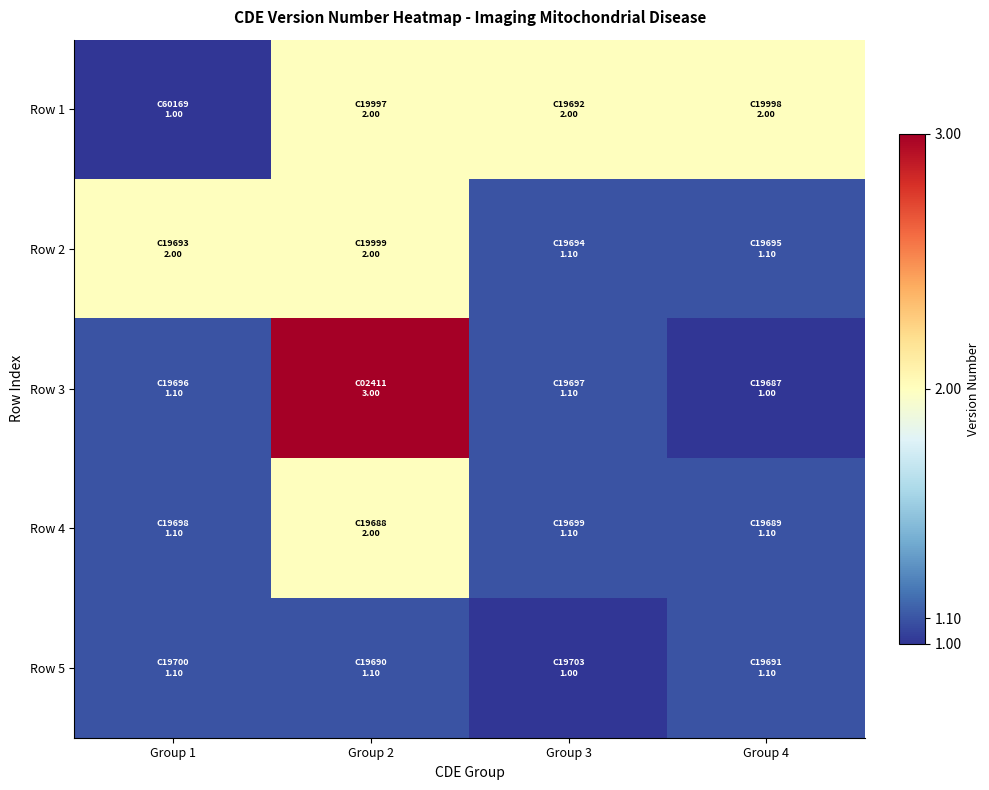

Rank the series at Group 1 from highest to lowest value.

Row 2, Row 3, Row 4, Row 5, Row 1